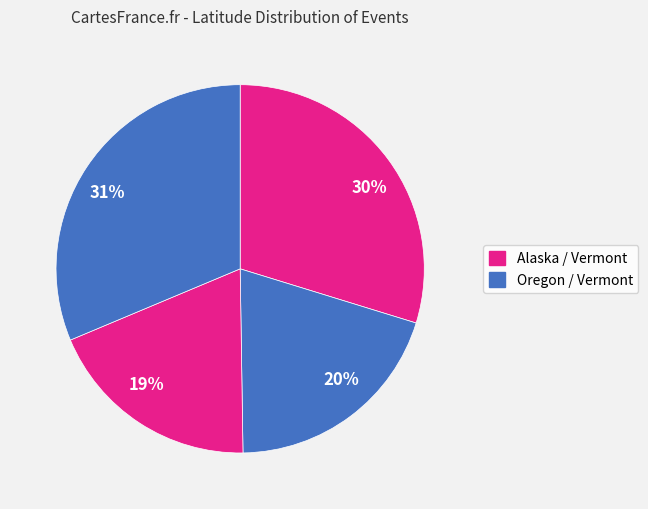

To the nearest percent, what portion does 30% represent?

30%